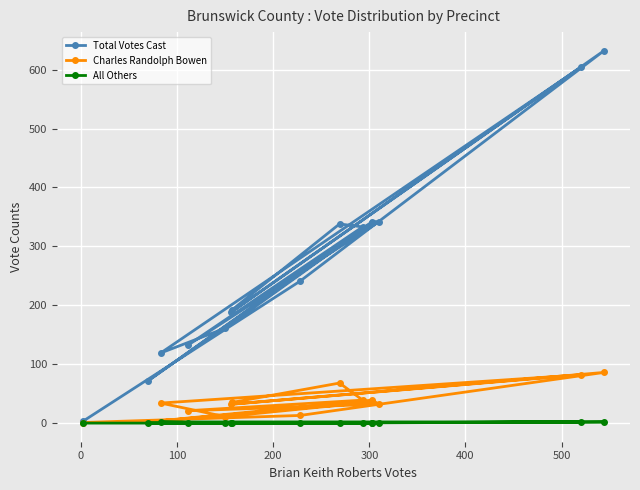

True or false: Charles Randolph Bowen and All Others intersect in this chart.

False